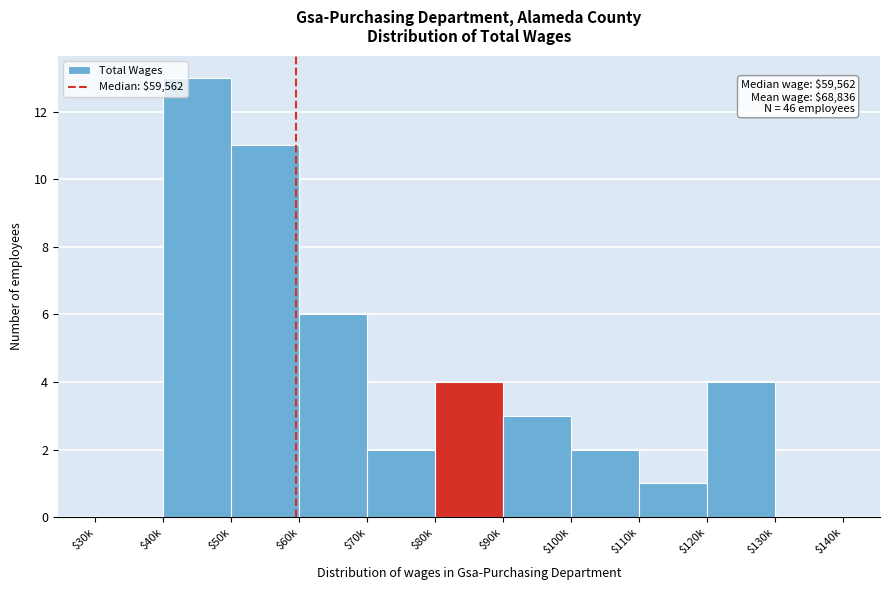

Is it true that the value at $130k is 0?

True